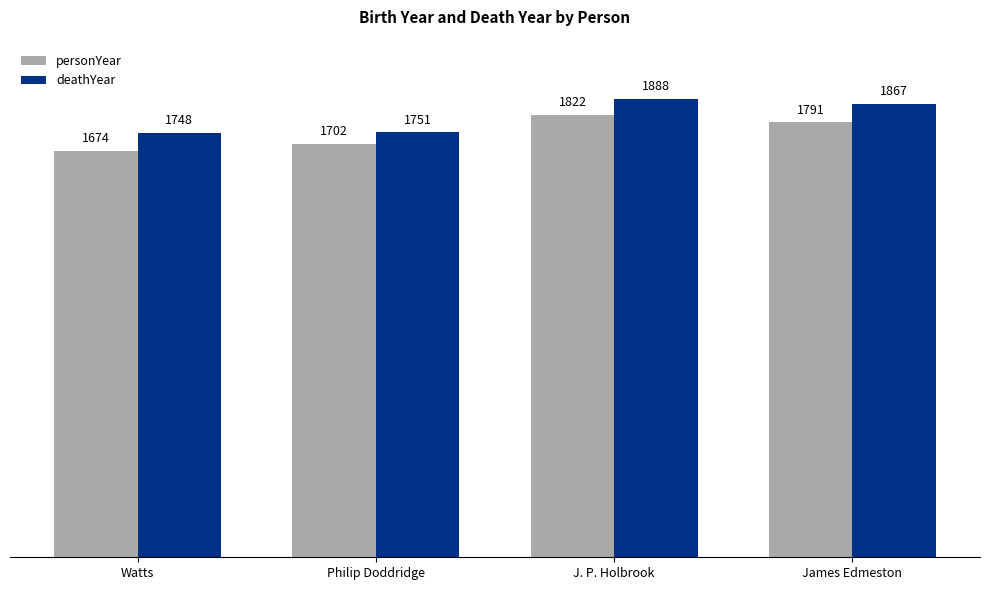

What is the label of the 2nd bar from the right?

J. P. Holbrook